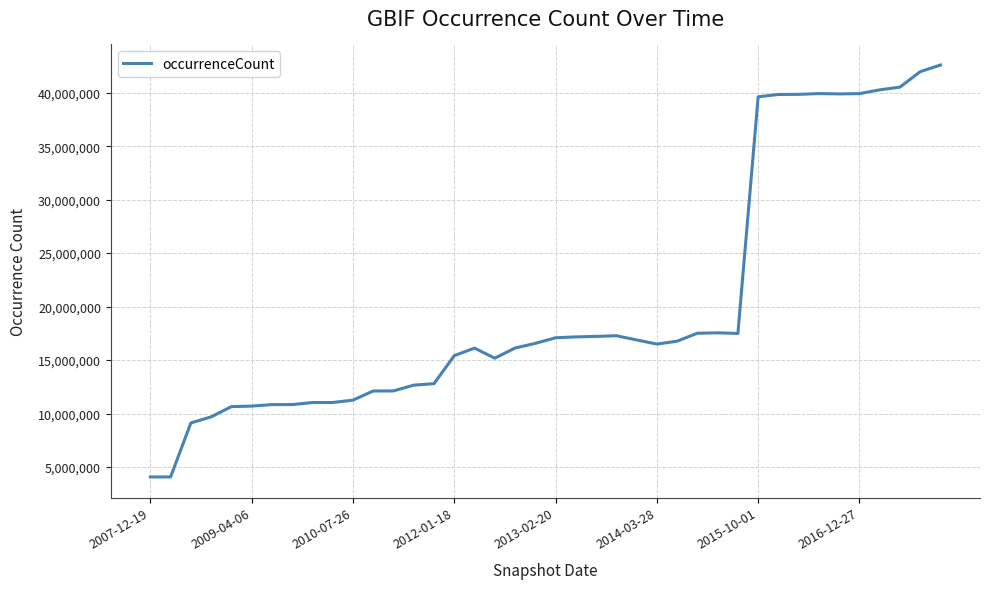

What is the maximum value shown in the chart?

42589802